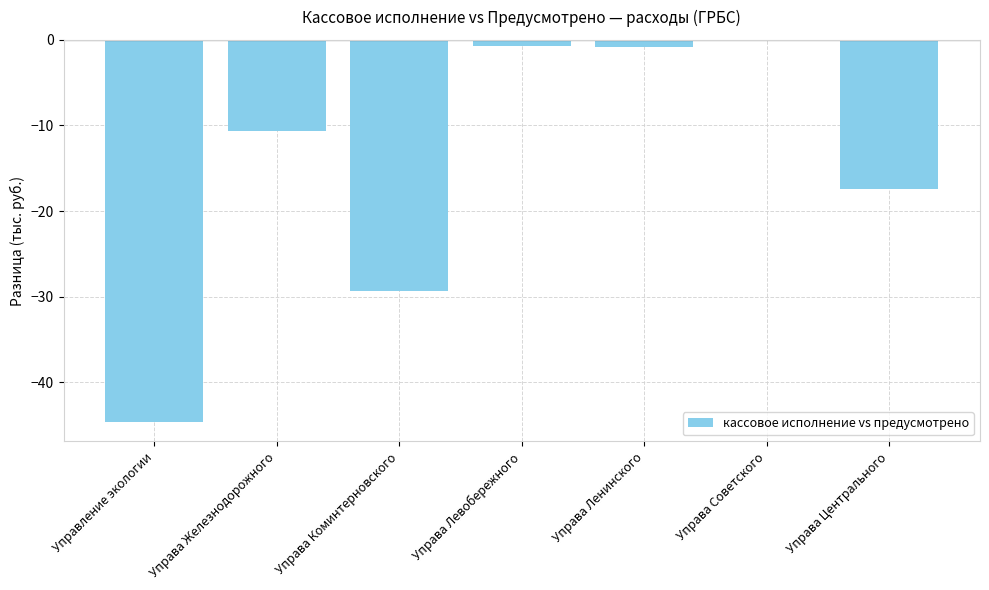

What is the label of the 5th bar from the right?

Управа Коминтерновского